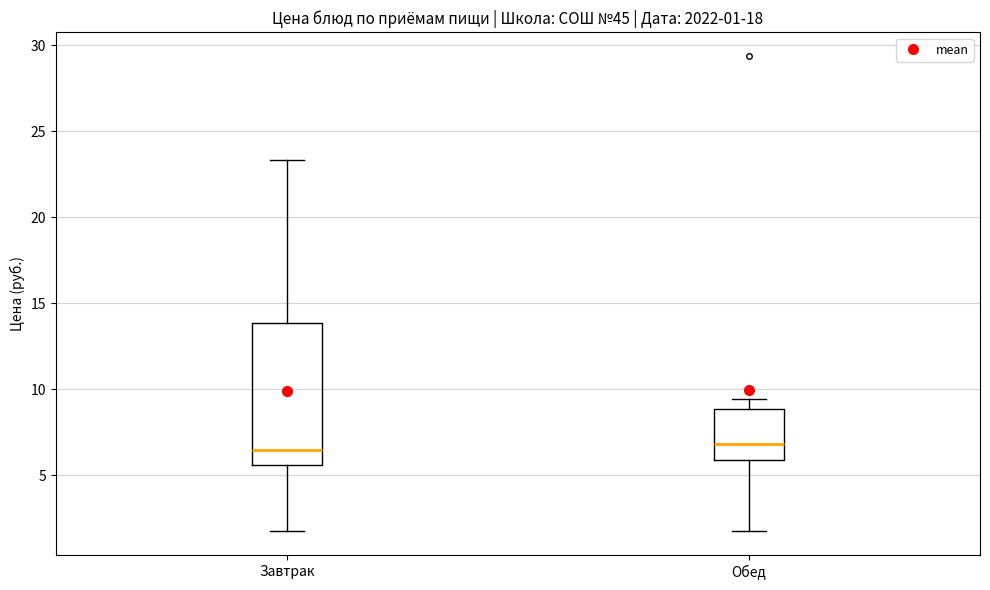

Comparing the boxes themselves (not the whiskers), which one is the tallest?

Завтрак